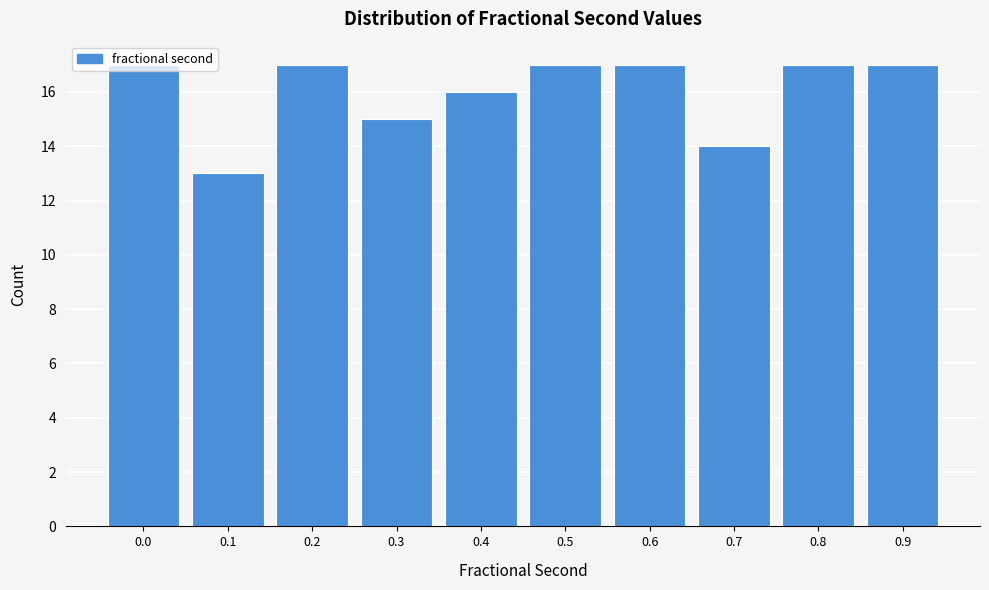

What is the minimum value shown in the chart?

13